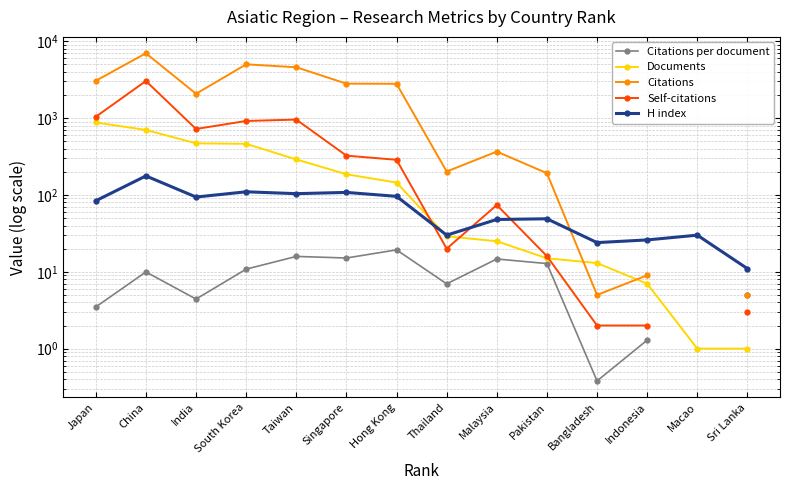

What is the difference between the H index values at China and Sri Lanka?

166.0